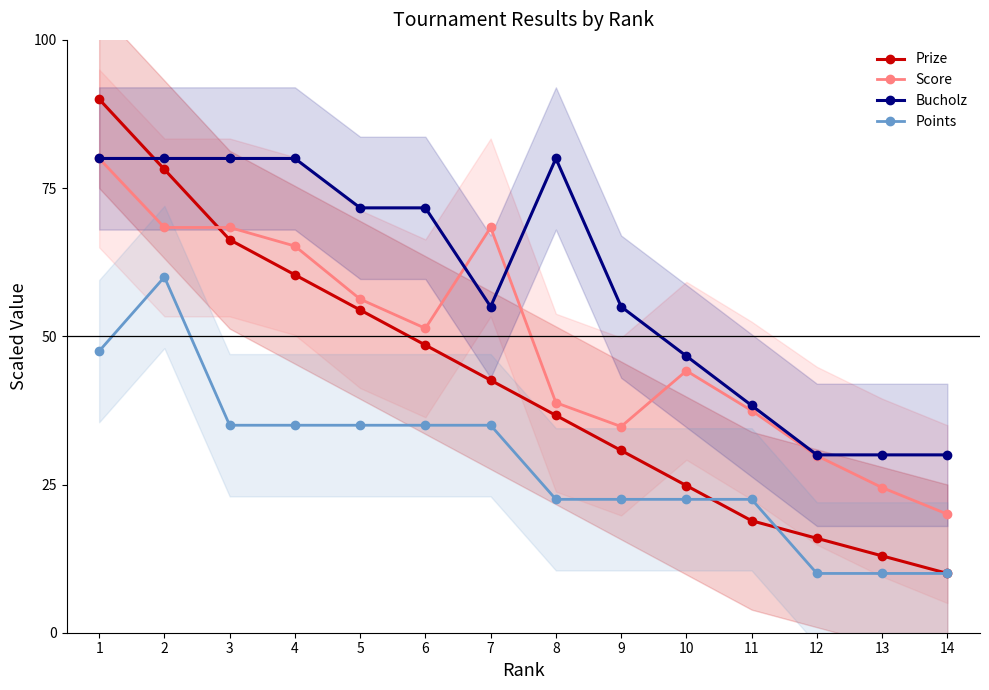

Between 5 and 12, which series saw the biggest shift?

Bucholz